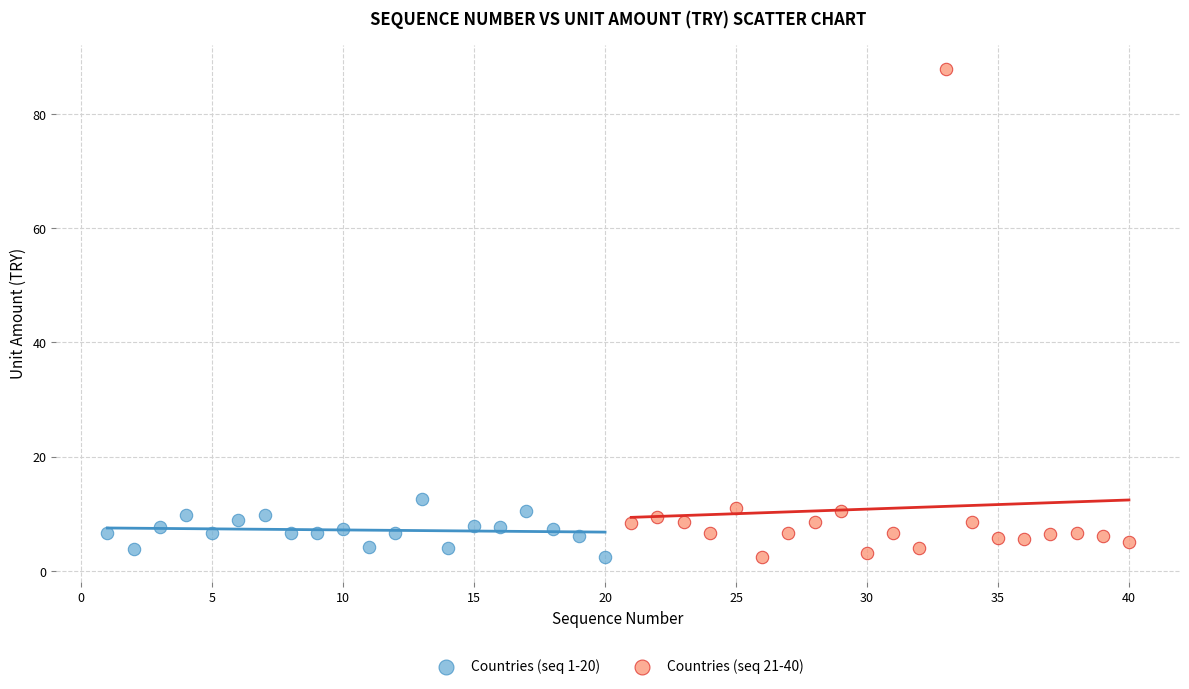

Which series has the largest Y range (max minus min)?

Countries (seq 21-40)